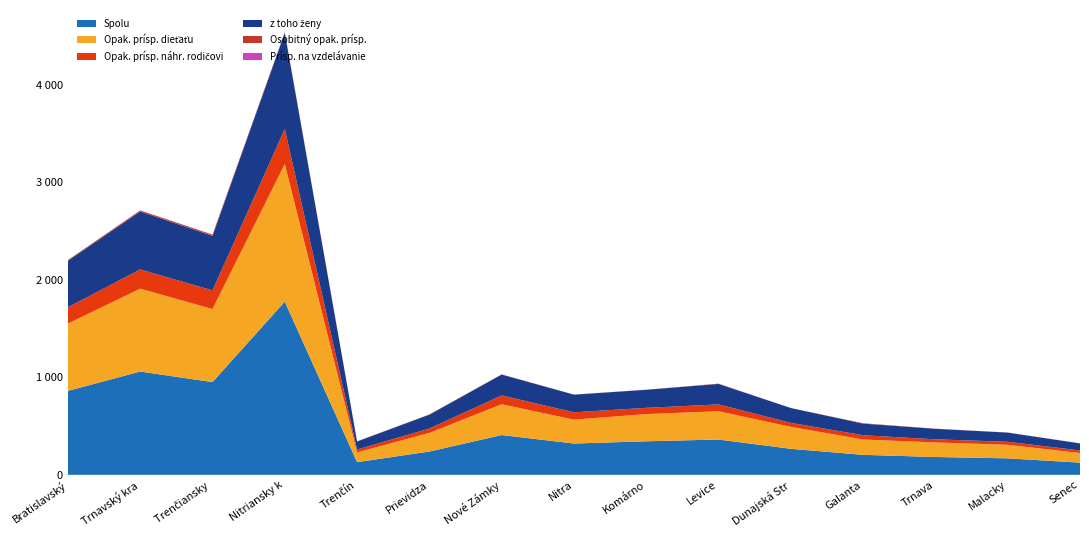

Reading left to right, transcribe all the data shown in this chart.

Spolu: Bratislavský kraj=861	Trnavský kraj=1059	Trenčiansky kraj=951	Nitriansky kraj=1776	Trenčín=130	Prievidza=239	Nové Zámky=408	Nitra=321	Komárno=344	Levice=362	Dunajská Streda=267	Galanta=205	Trnava=183	Malacky=169	Senec=125
z toho ženy: Bratislavský kraj=477	Trnavský kraj=594	Trenčiansky kraj=559	Nitriansky kraj=986	Trenčín=83	Prievidza=142	Nové Zámky=214	Nitra=181	Komárno=185	Levice=210	Dunajská Streda=152	Galanta=119	Trnava=108	Malacky=94	Senec=72
Opak. prísp. dieťaťu: Bratislavský kraj=690	Trnavský kraj=850	Trenčiansky kraj=749	Nitriansky kraj=1412	Trenčín=100	Prievidza=191	Nové Zámky=316	Nitra=245	Komárno=279	Levice=290	Dunajská Streda=225	Galanta=157	Trnava=149	Malacky=139	Senec=99
Opak. prísp. náhr. rodičovi: Bratislavský kraj=167	Trnavský kraj=197	Trenčiansky kraj=191	Nitriansky kraj=358	Trenčín=29	Prievidza=45	Nové Zámky=90	Nitra=75	Komárno=64	Levice=70	Dunajská Streda=41	Galanta=44	Trnava=32	Malacky=31	Senec=26
Osobitný opak. prísp.: Bratislavský kraj=7	Trnavský kraj=11	Trenčiansky kraj=12	Nitriansky kraj=7	Trenčín=1	Prievidza=2	Nové Zámky=2	Nitra=1	Komárno=1	Levice=3	Dunajská Streda=0	Galanta=4	Trnava=1	Malacky=1	Senec=1
Prísp. na vzdelávanie: Bratislavský kraj=0	Trnavský kraj=0	Trenčiansky kraj=2	Nitriansky kraj=0	Trenčín=1	Prievidza=0	Nové Zámky=0	Nitra=0	Komárno=0	Levice=0	Dunajská Streda=0	Galanta=0	Trnava=0	Malacky=0	Senec=0